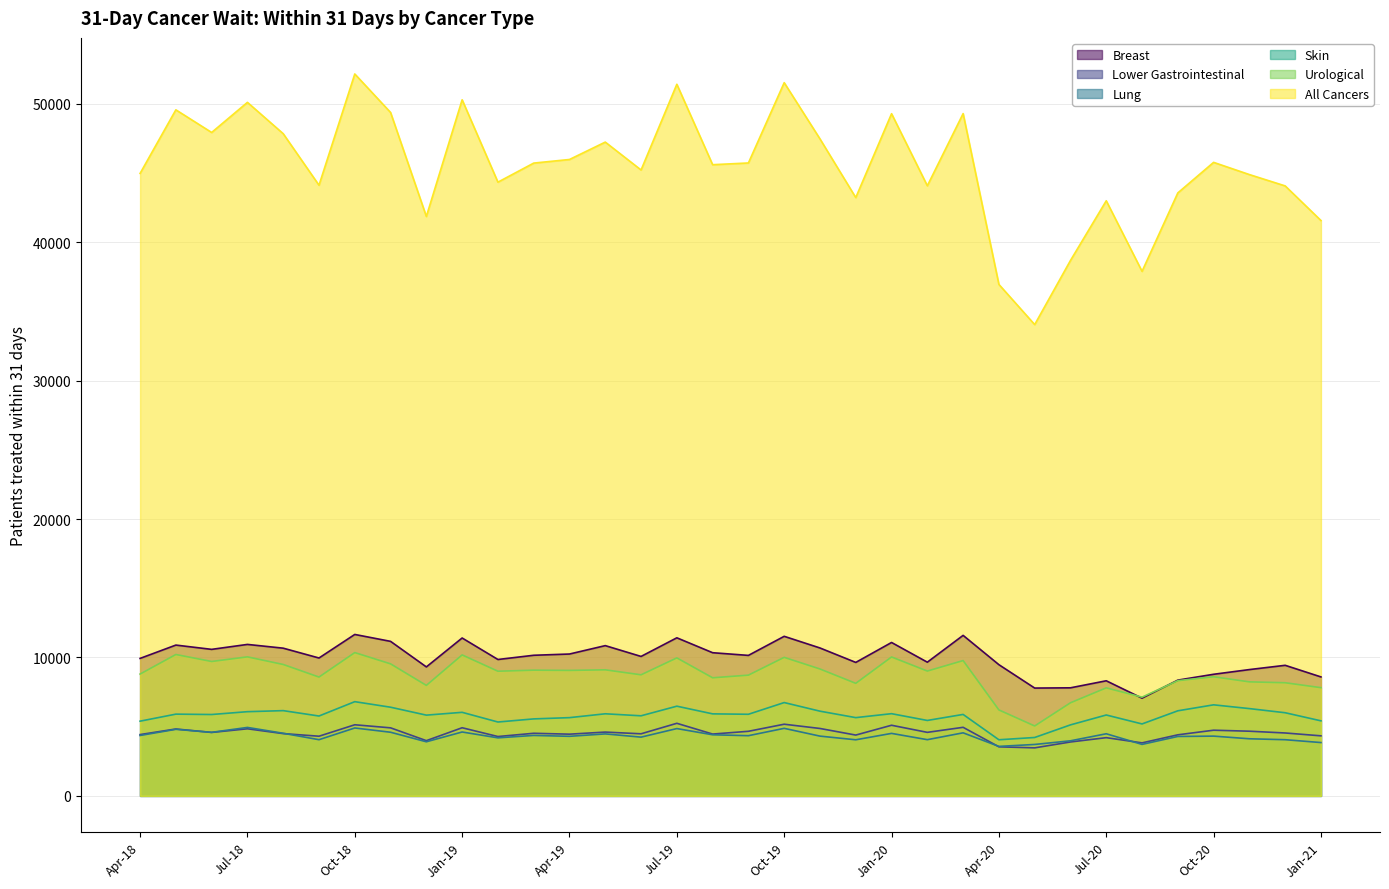

Which has a higher value, Aug-18 or Jan-19?

Jan-19